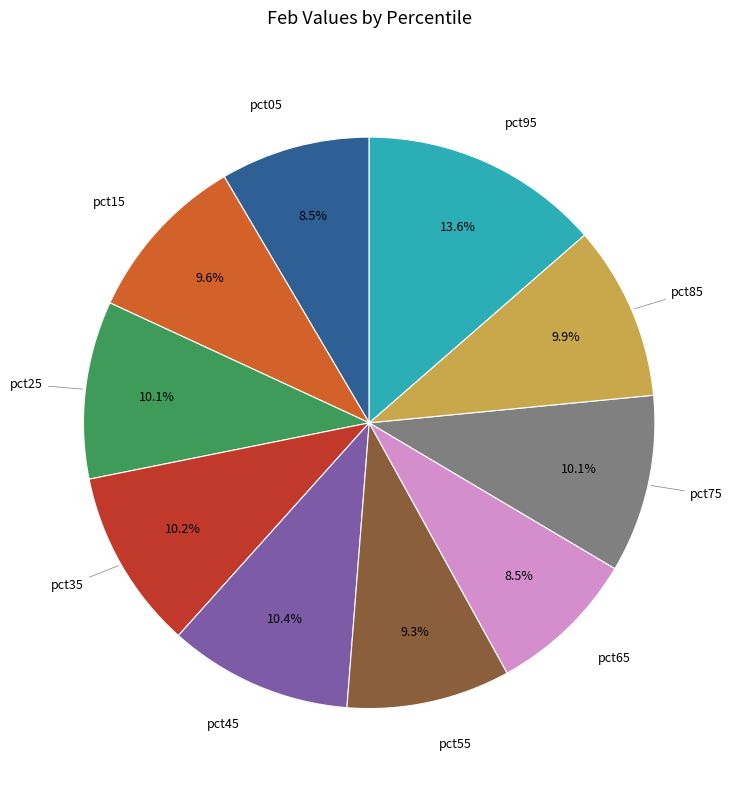

To the nearest percent, what is the difference between the largest and smallest slice percentages?

5%